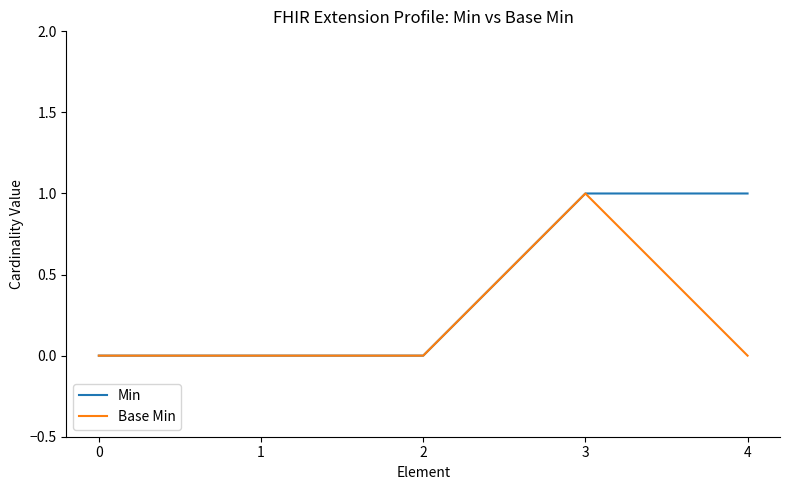

The Base Min series shows 0 at 4. True or false?

True